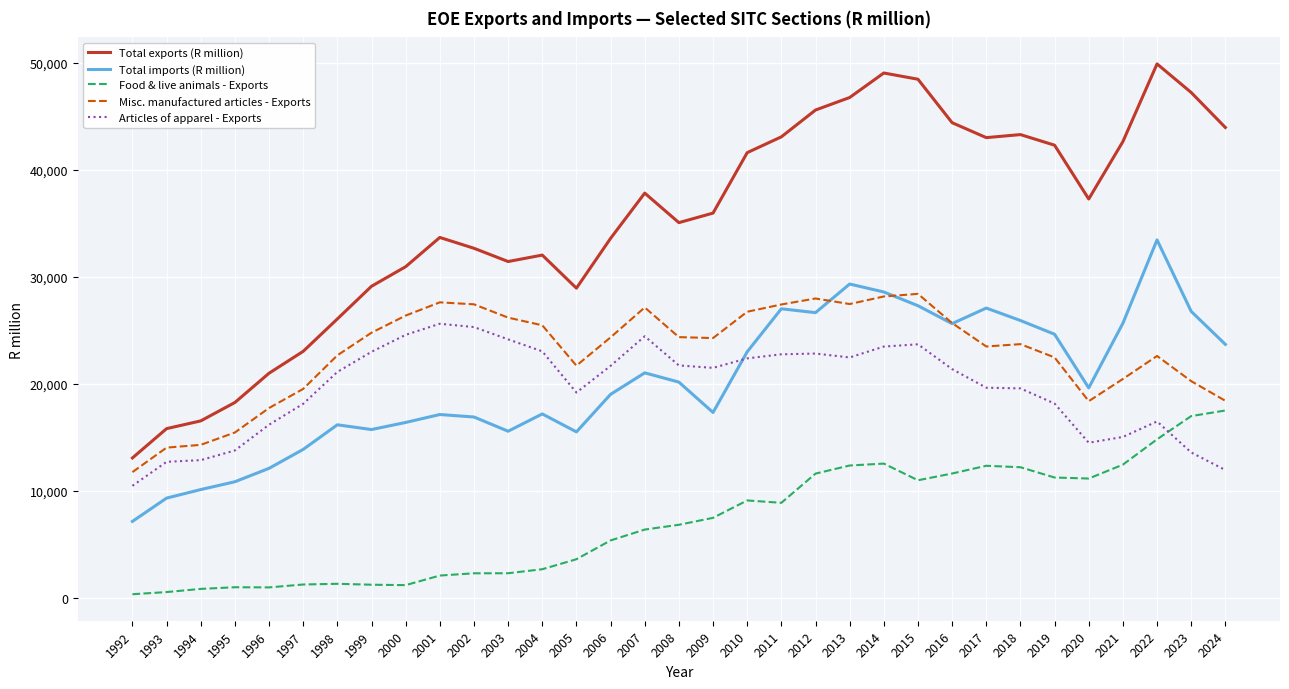

Which series has the largest range (max minus min)?

Total exports (R million)